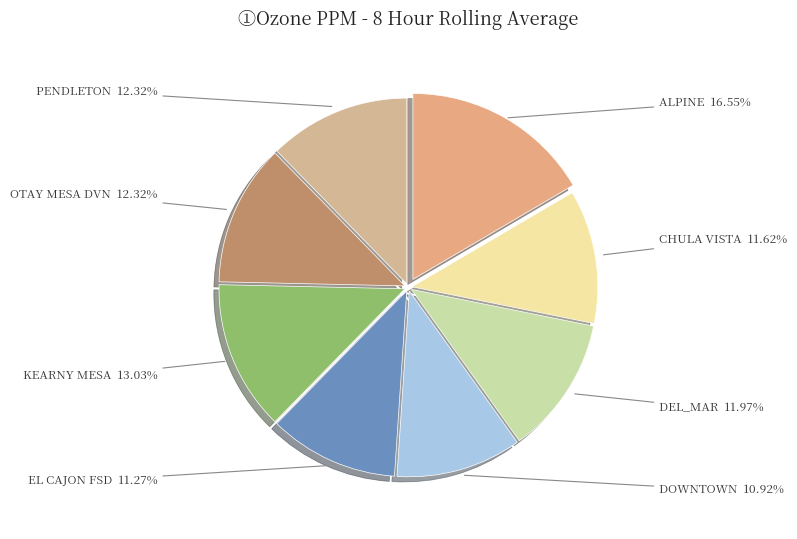

The KEARNY MESA slice represents 6% of the pie. True or false?

False